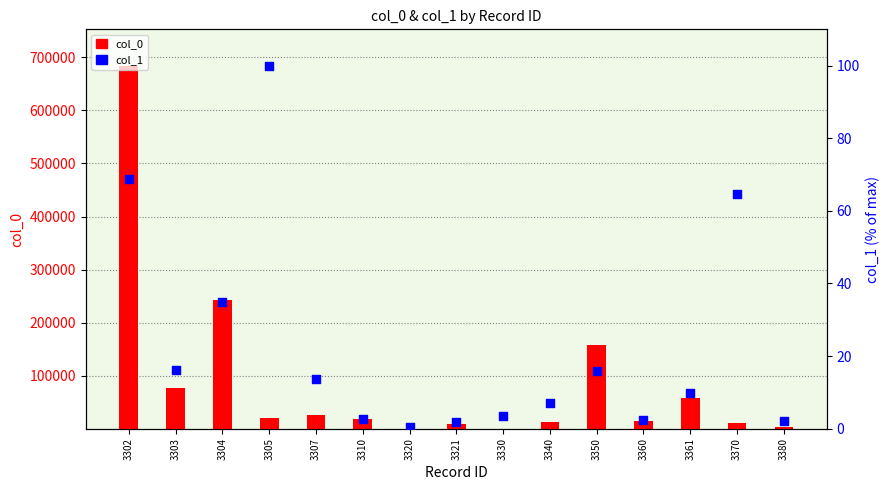

Which series contains the lowest Y value?

col_1 (% of max)